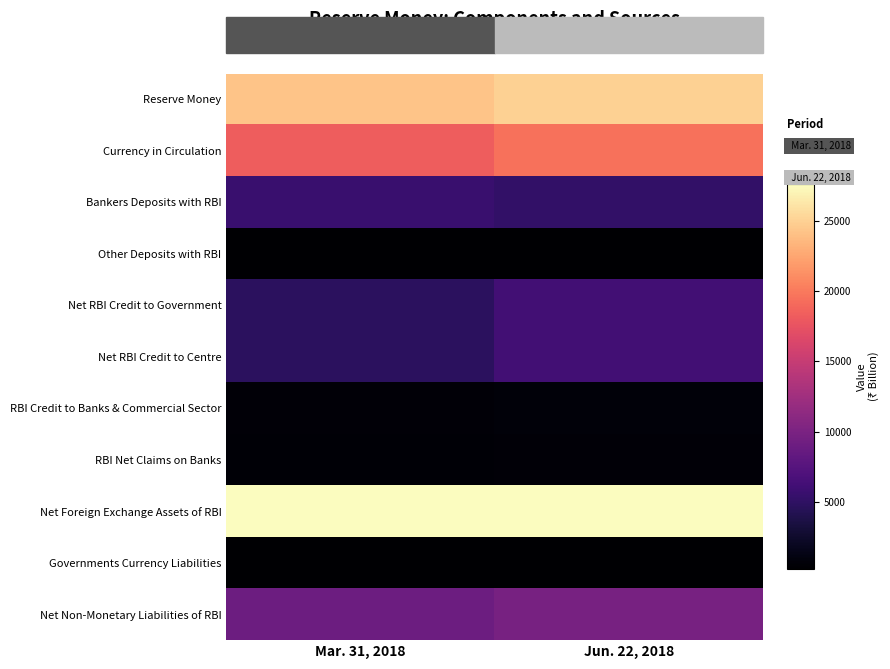

Which series changed the most between Mar. 31, 2018 and Jun. 22, 2018?

Net RBI Credit to Centre